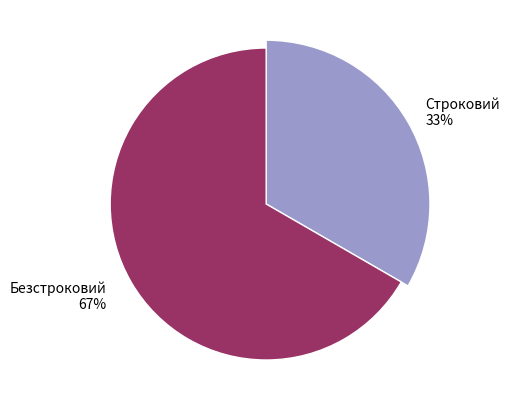

What is the smallest slice in the pie chart?

Строковий